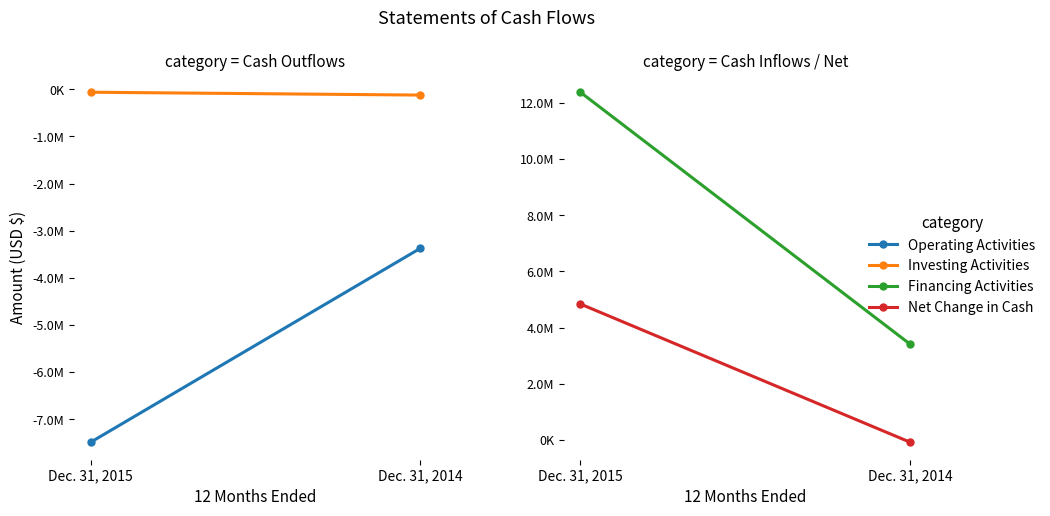

List the series in order of their peak value, highest first.

Financing Activities, Net Change in Cash, Investing Activities, Operating Activities